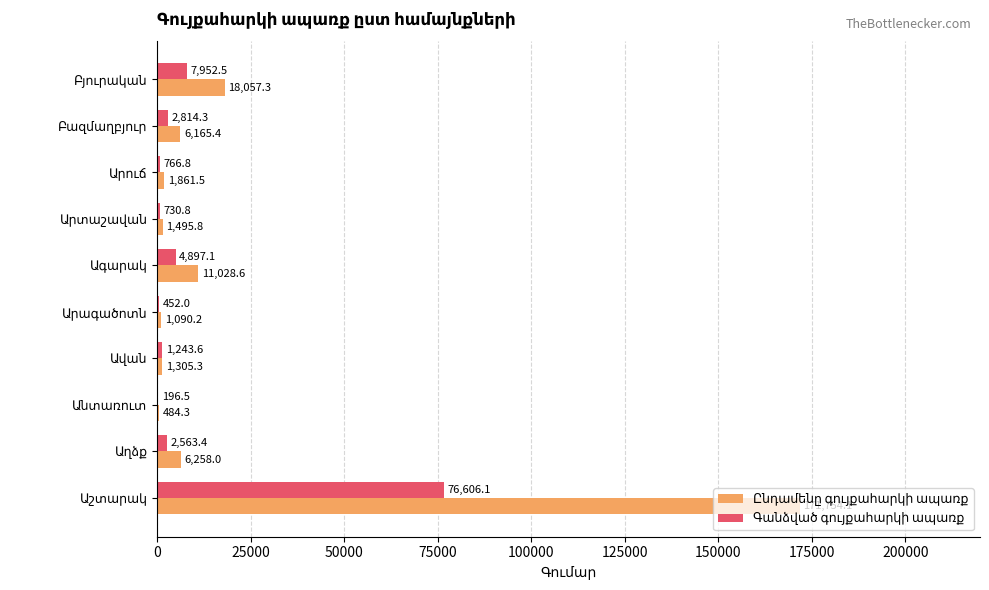

What is the maximum value shown in the chart?

171754.1